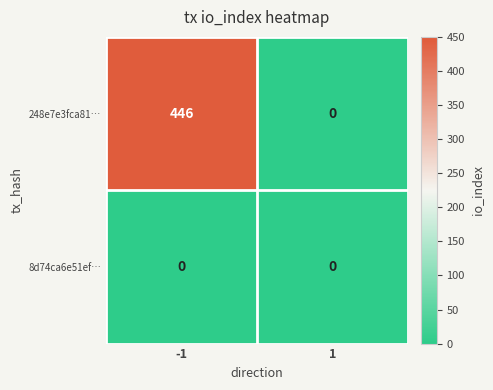

Rank the series by their average value, from highest to lowest.

248e7e3fca81…, 8d74ca6e51ef…